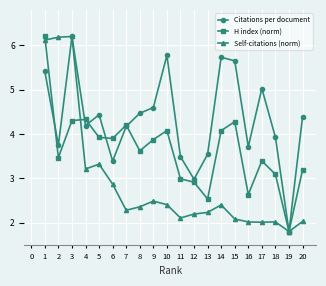

What is the minimum value shown in the chart?

1.8